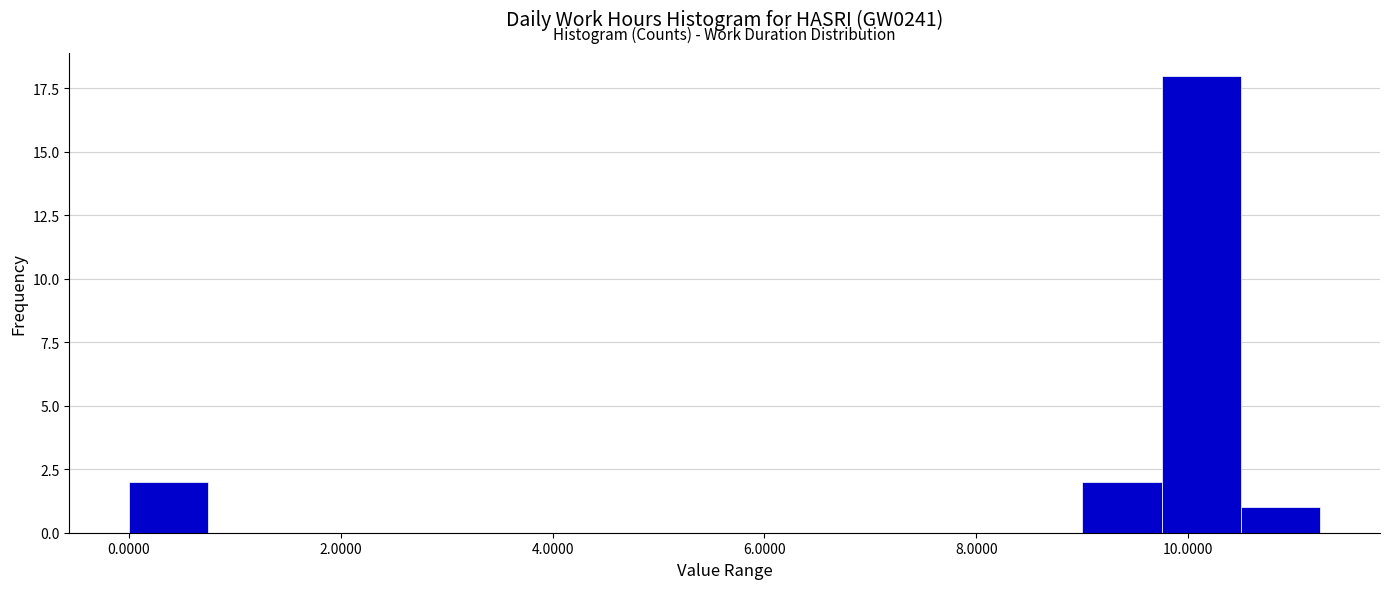

Read against the x-axis, roughly where is the centre of the tallest bar?

10.2